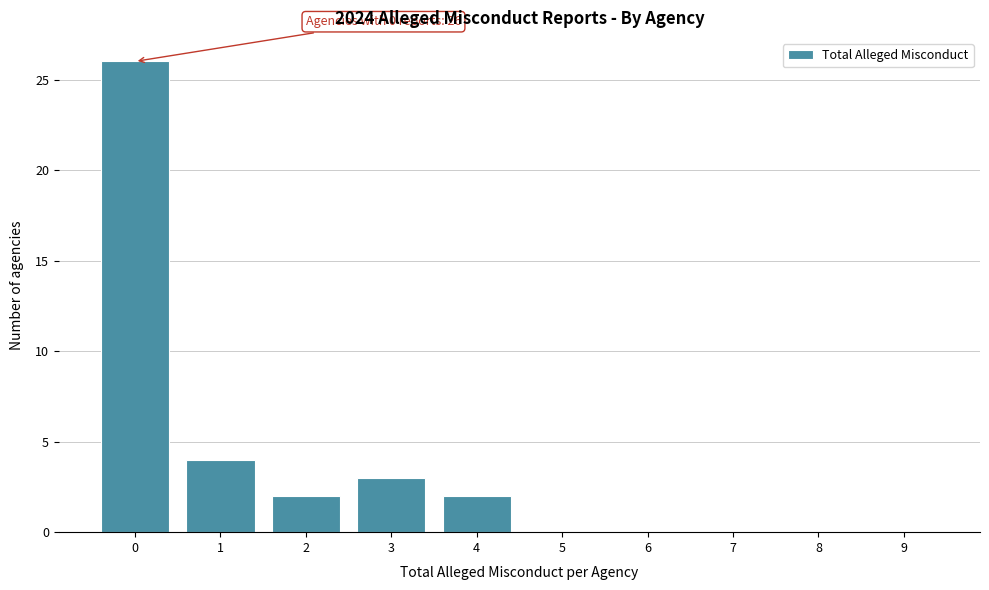

Reading left to right, transcribe all the data shown in this chart.

0=26	1=4	2=2	3=3	4=2	5=0	6=0	7=0	8=0	9=0